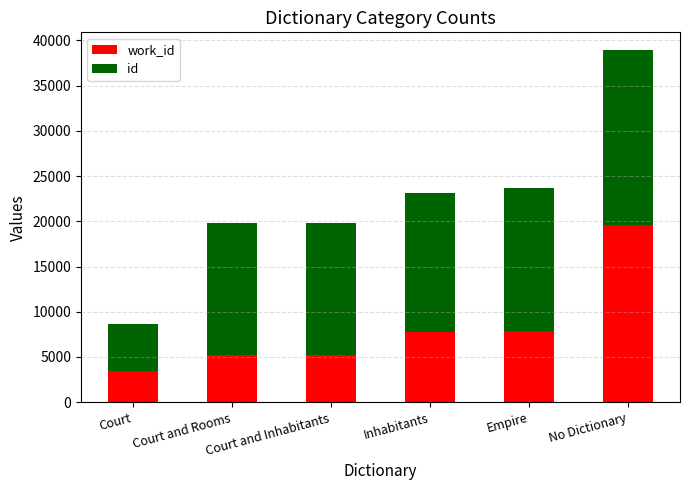

How many bars are there in total?

6